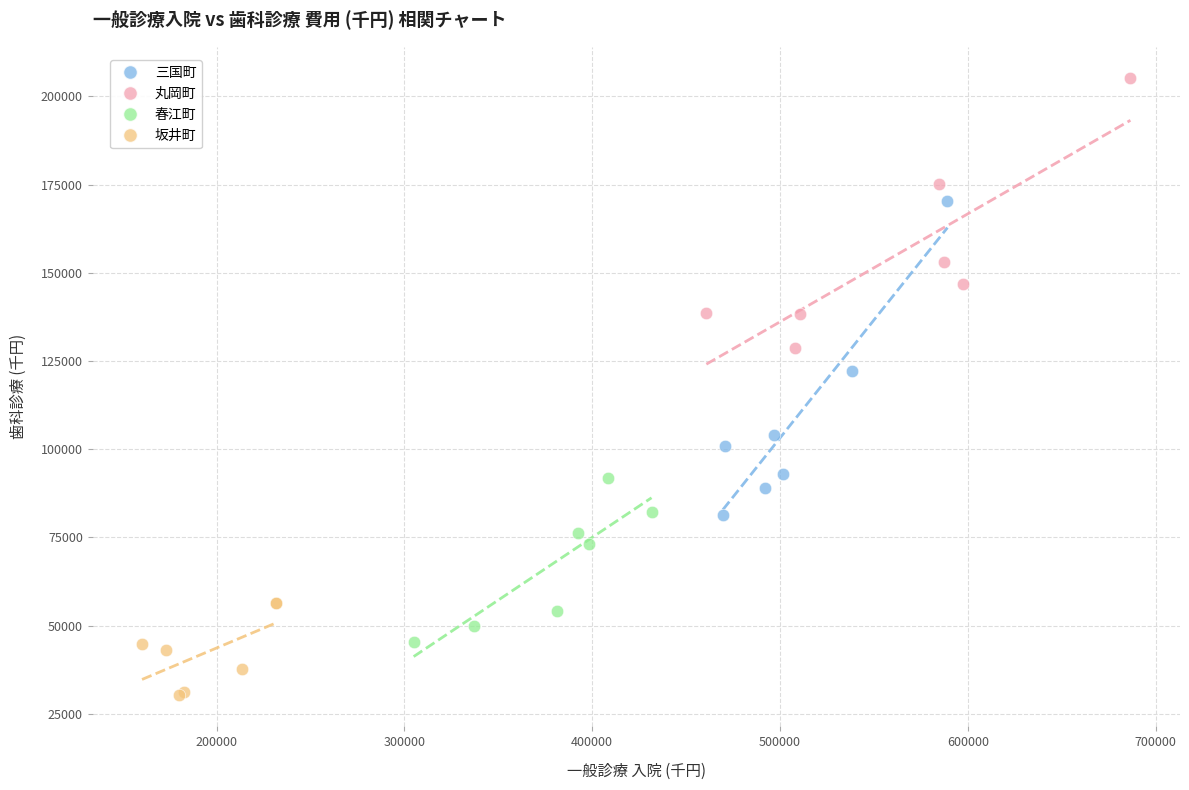

Which series reaches the maximum Y coordinate?

丸岡町